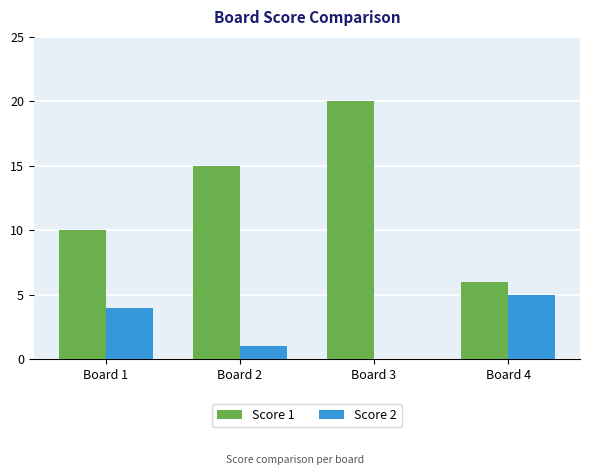

The Score 1 series shows 33 at Board 3. True or false?

False